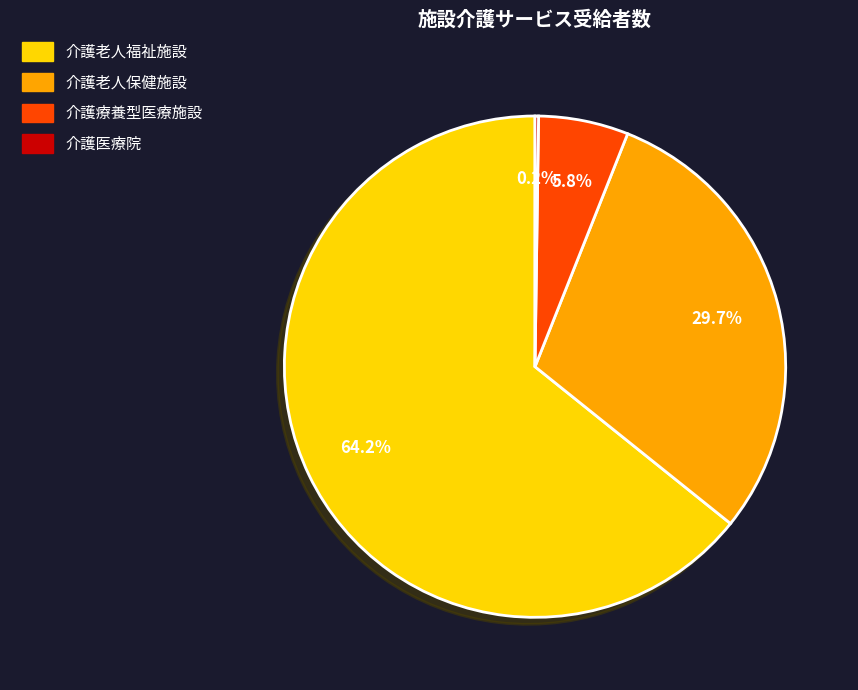

Which slice is the largest?

介護老人福祉施設